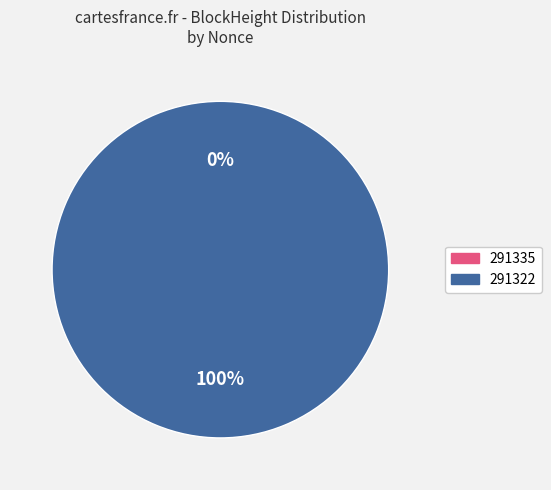

What is the majority slice?

291322